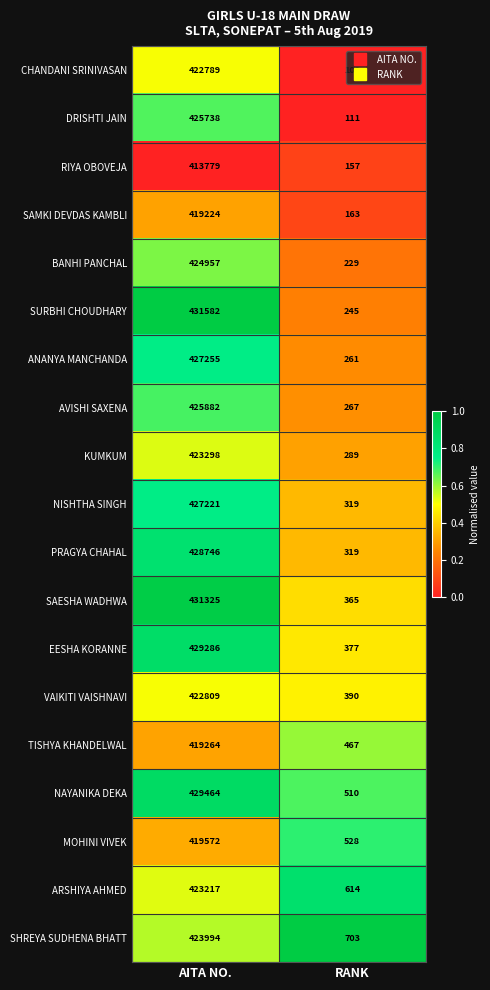

How many distinct data groups are displayed?

19